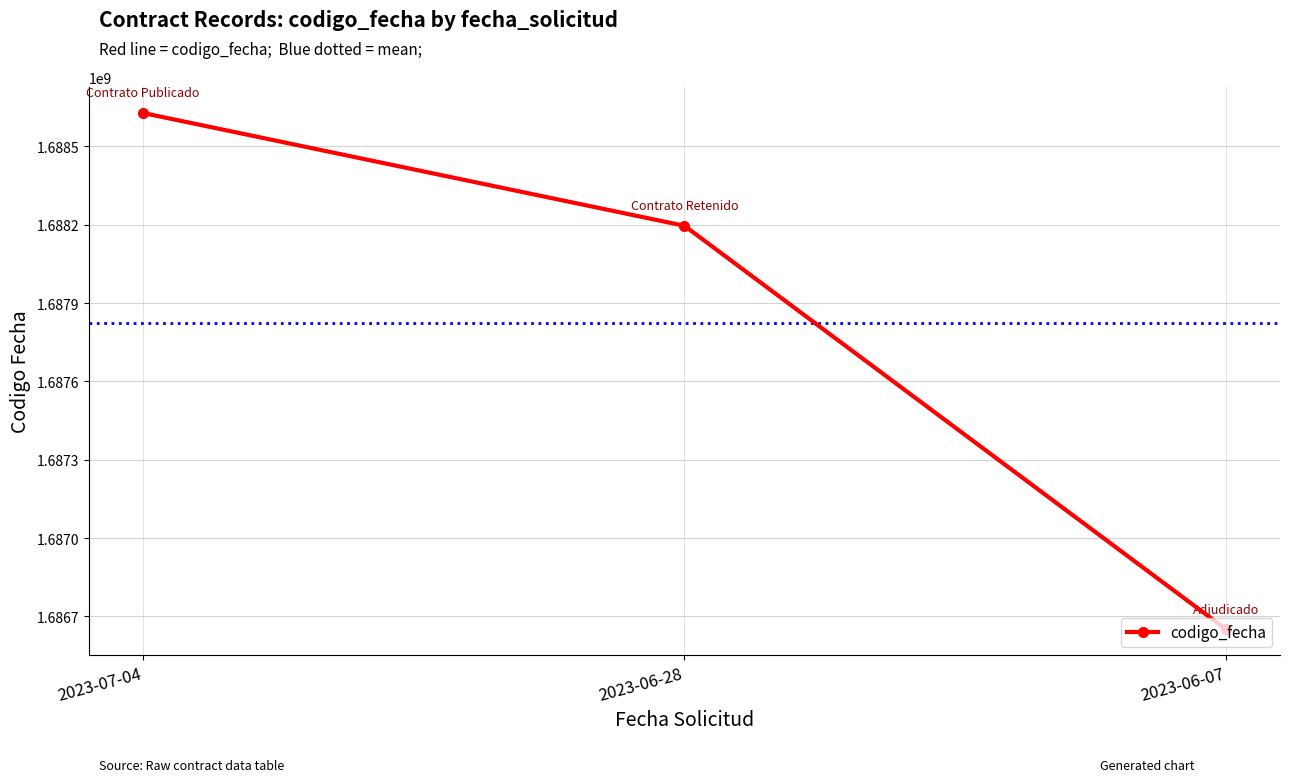

What is the ratio of the value at 2023-06-28 to the value at 2023-06-07?

1.0